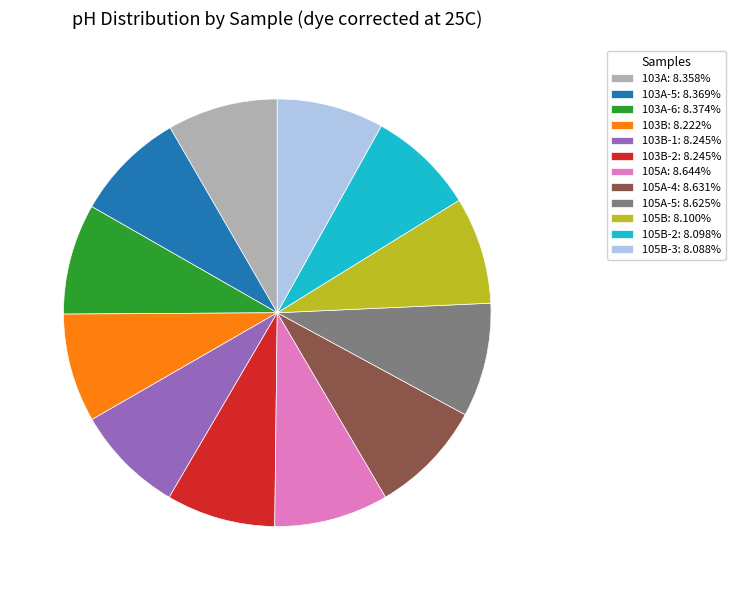

Is 103A-6: 8.374% the majority of the pie?

No